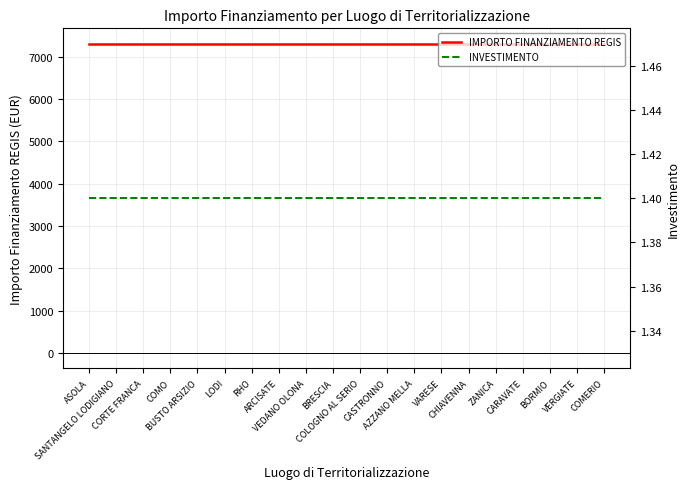

True or false: INVESTIMENTO has more than 1 interior local peaks.

False